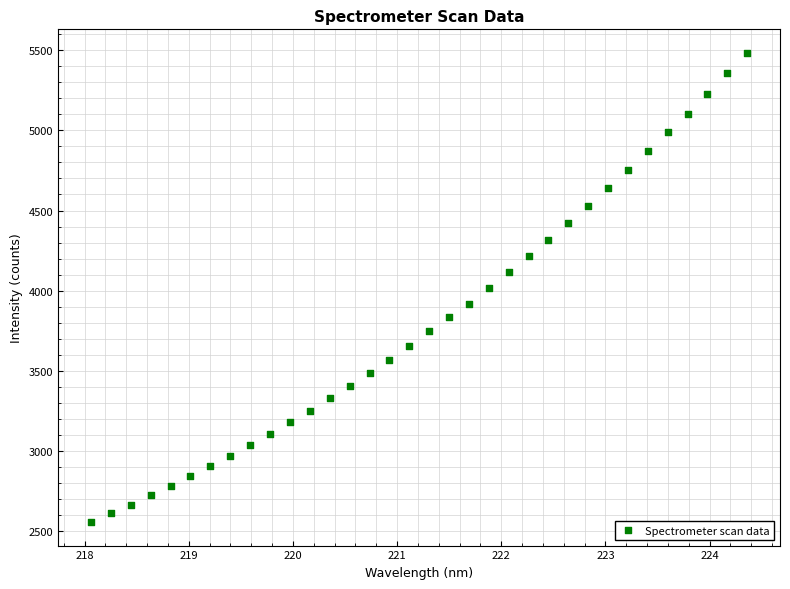

What is the range of Y values (max minus min)?

2924.8